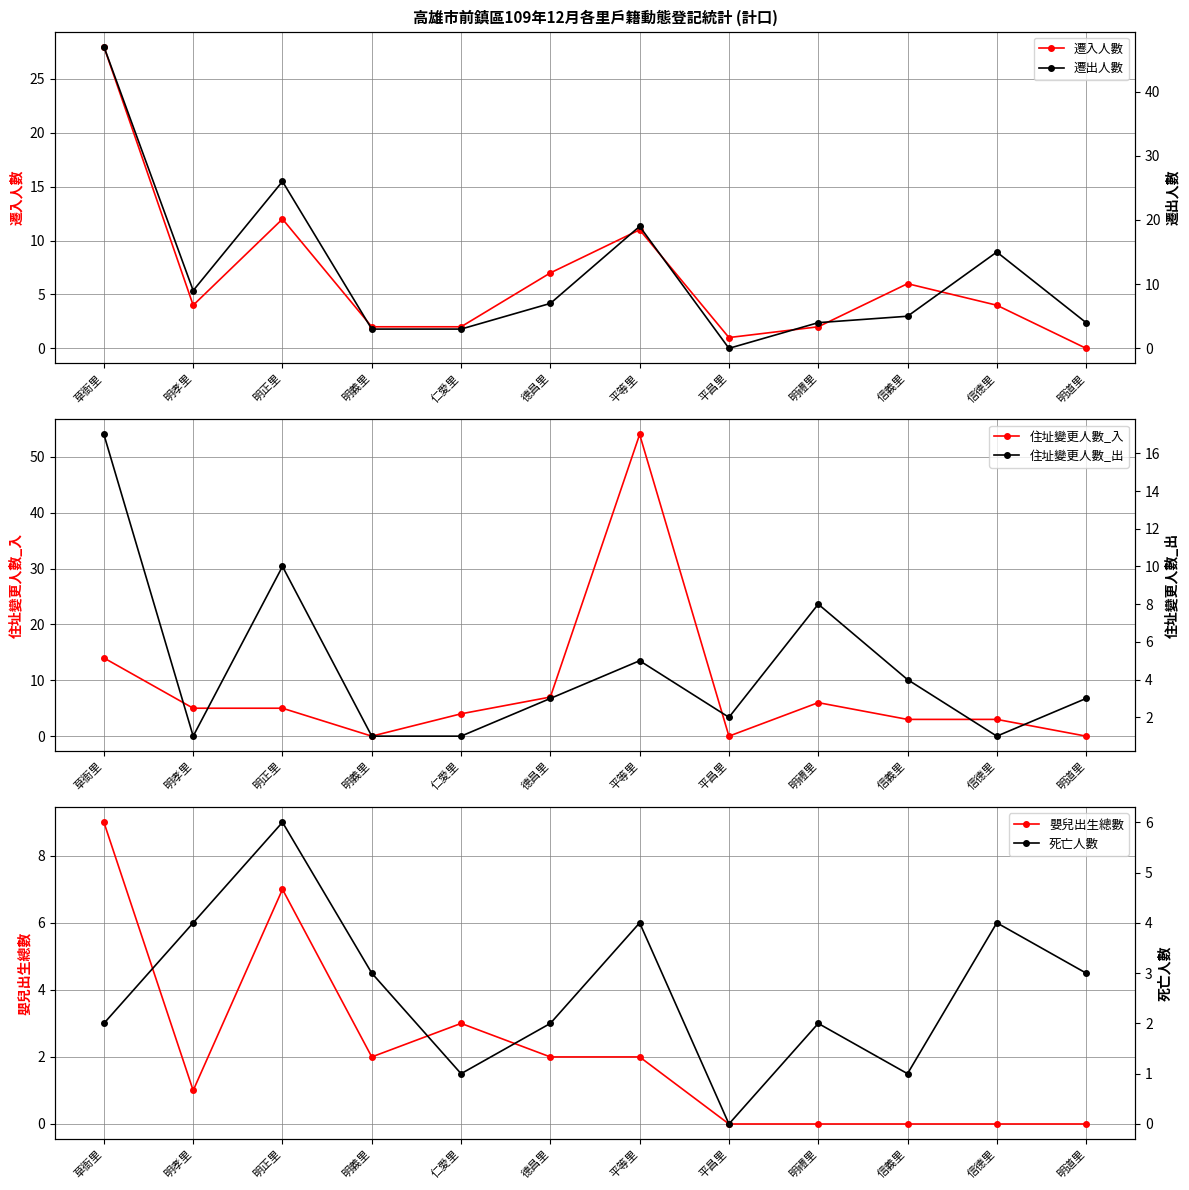

How many lines are shown in the chart?

6